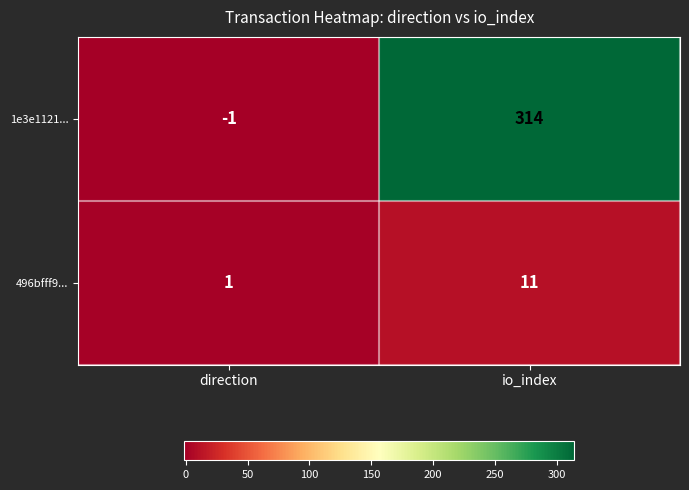

Between direction and io_index, which series saw the biggest shift?

1e3e1121...